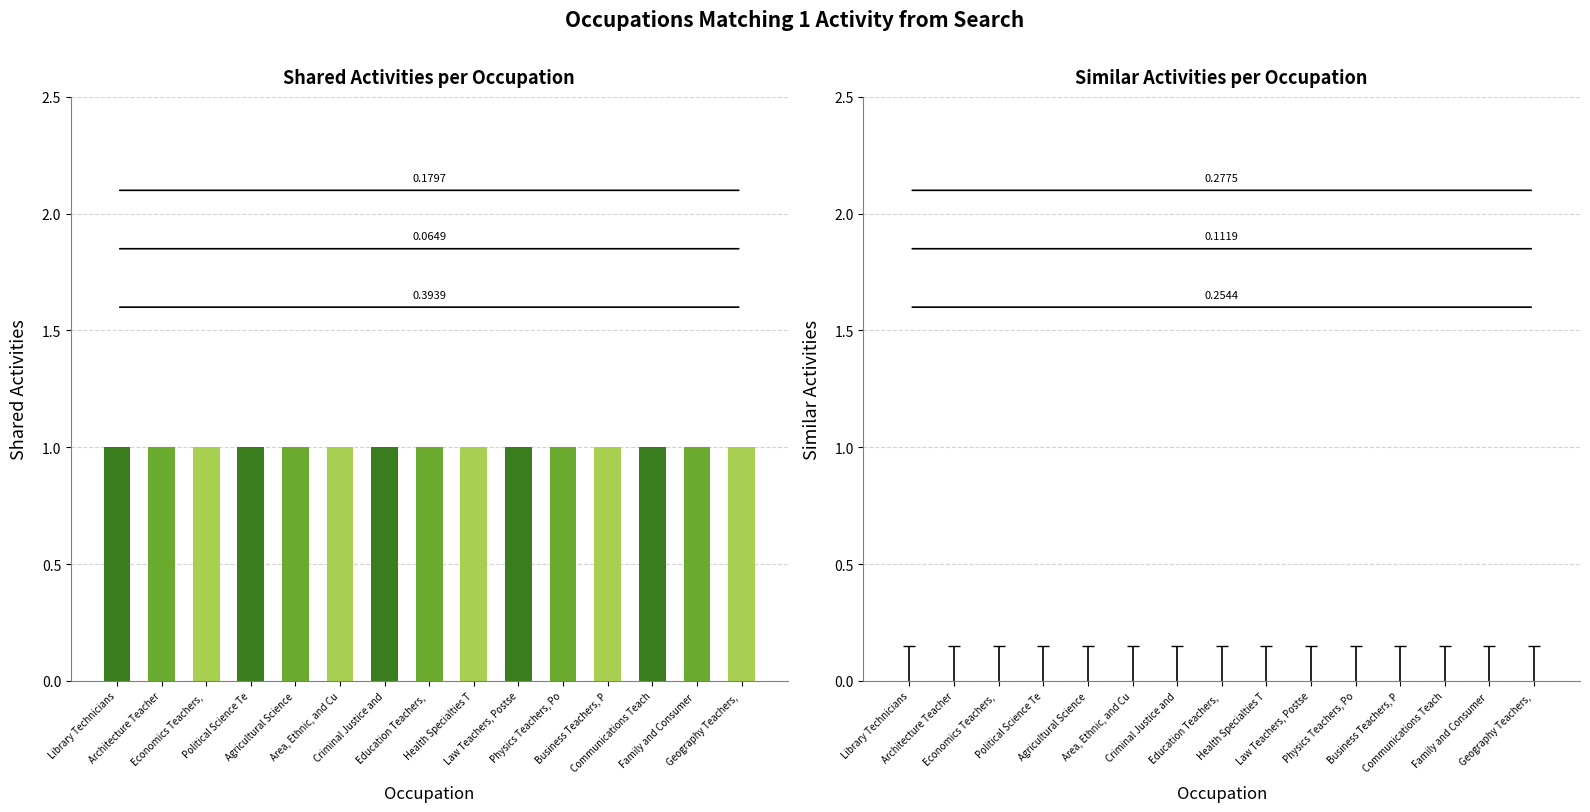

Between Architecture Teacher and Health Specialties T, which is larger?

Architecture Teacher